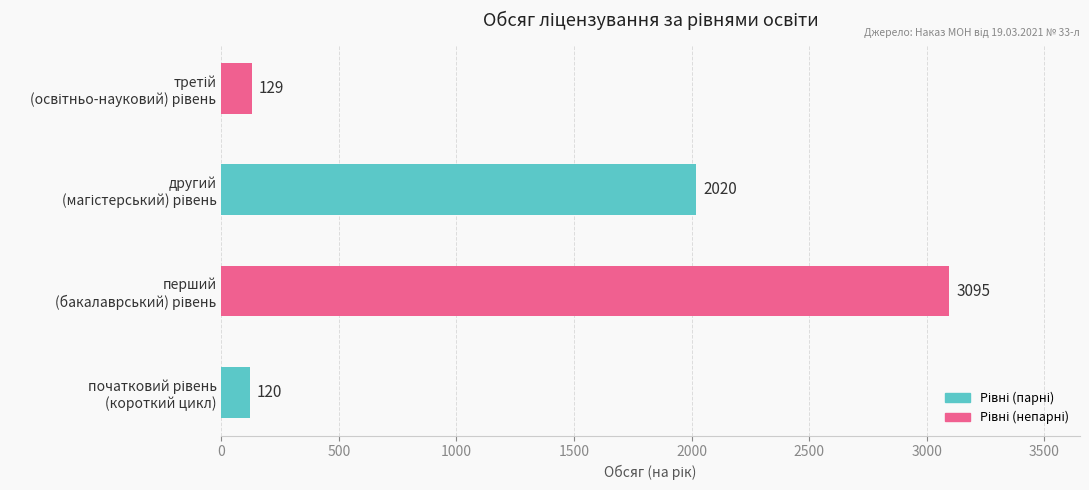

What is the minimum value shown in the chart?

120